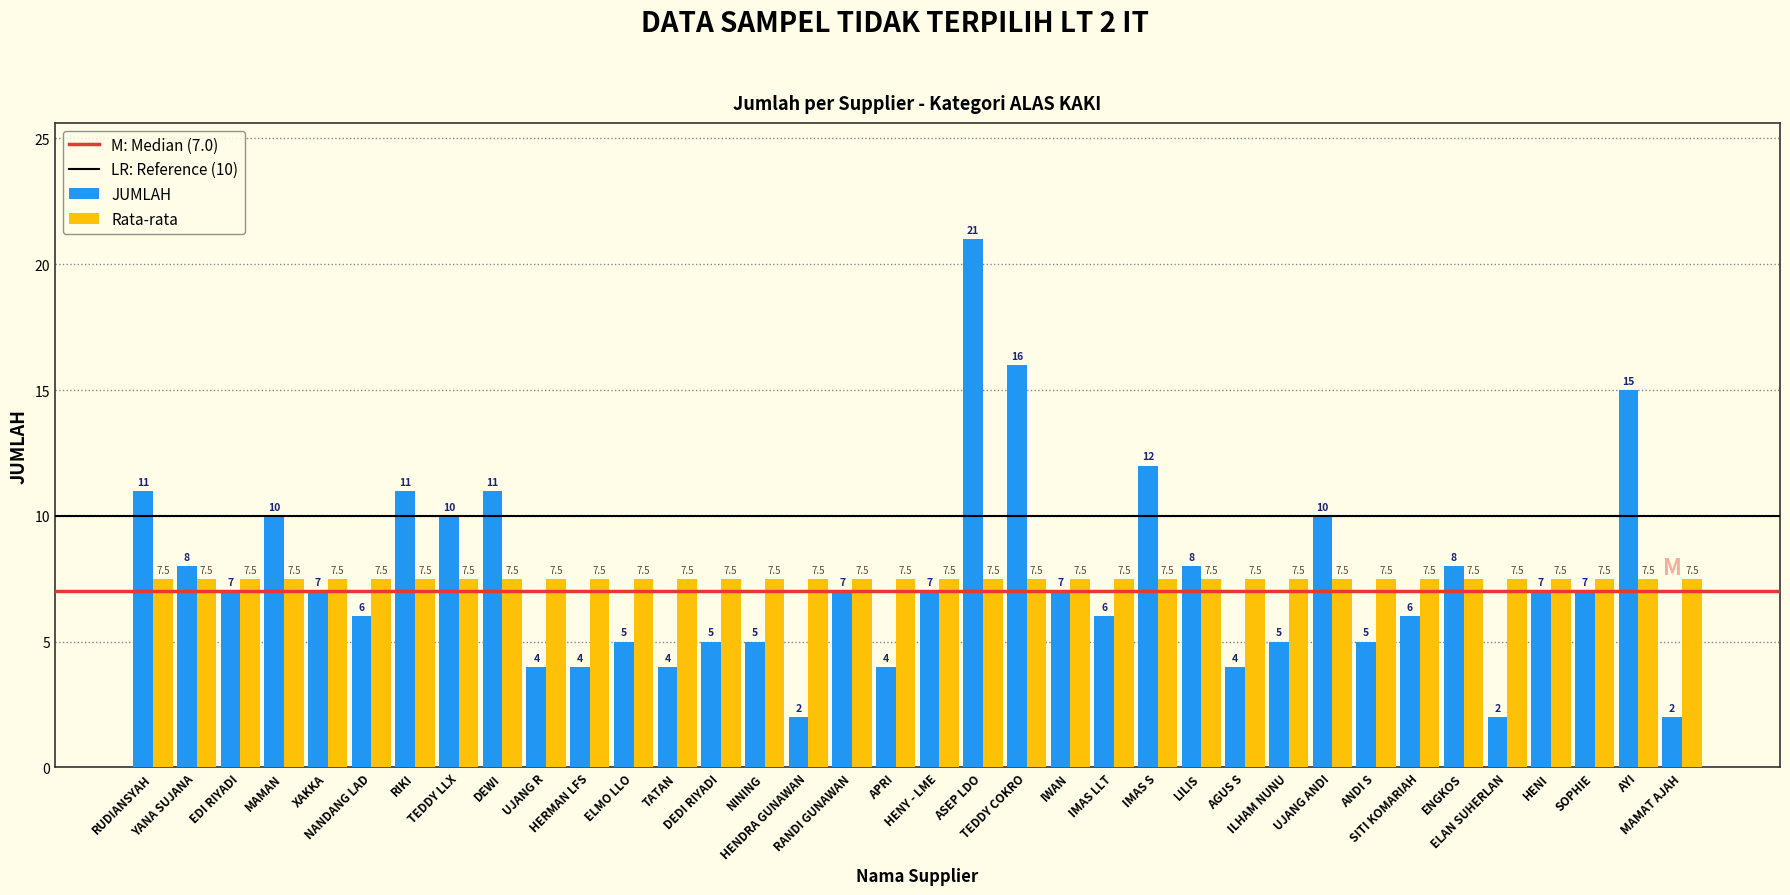

List the series in order of their overall mean, highest first.

Rata-rata, JUMLAH